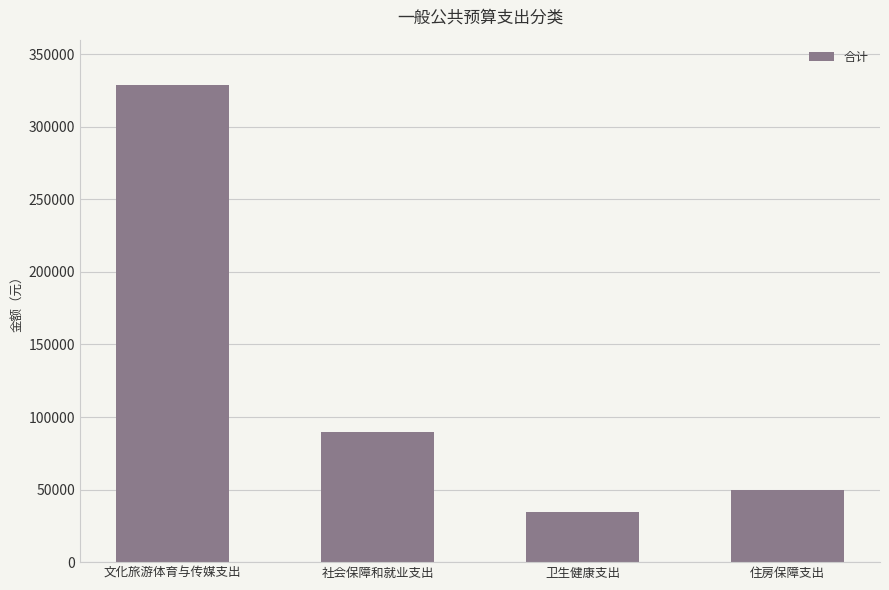

Between 文化旅游体育与传媒支出 and 住房保障支出, which is larger?

文化旅游体育与传媒支出